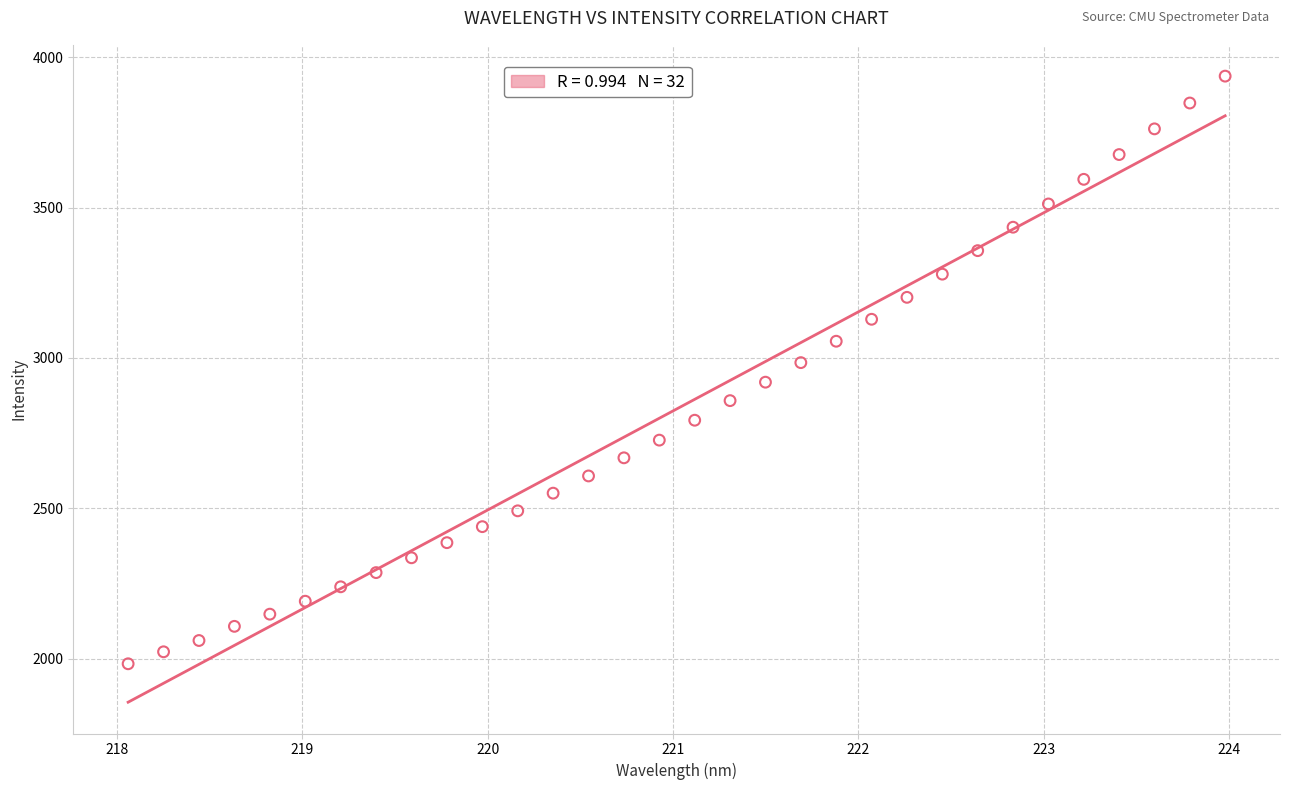

What is the range of X values (max minus min)?

5.9